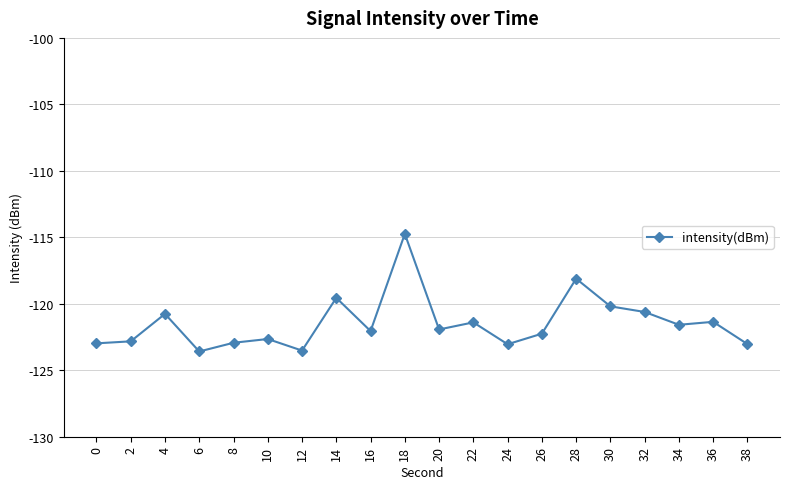

True or false: there are more than 0 points higher than both neighbors.

True